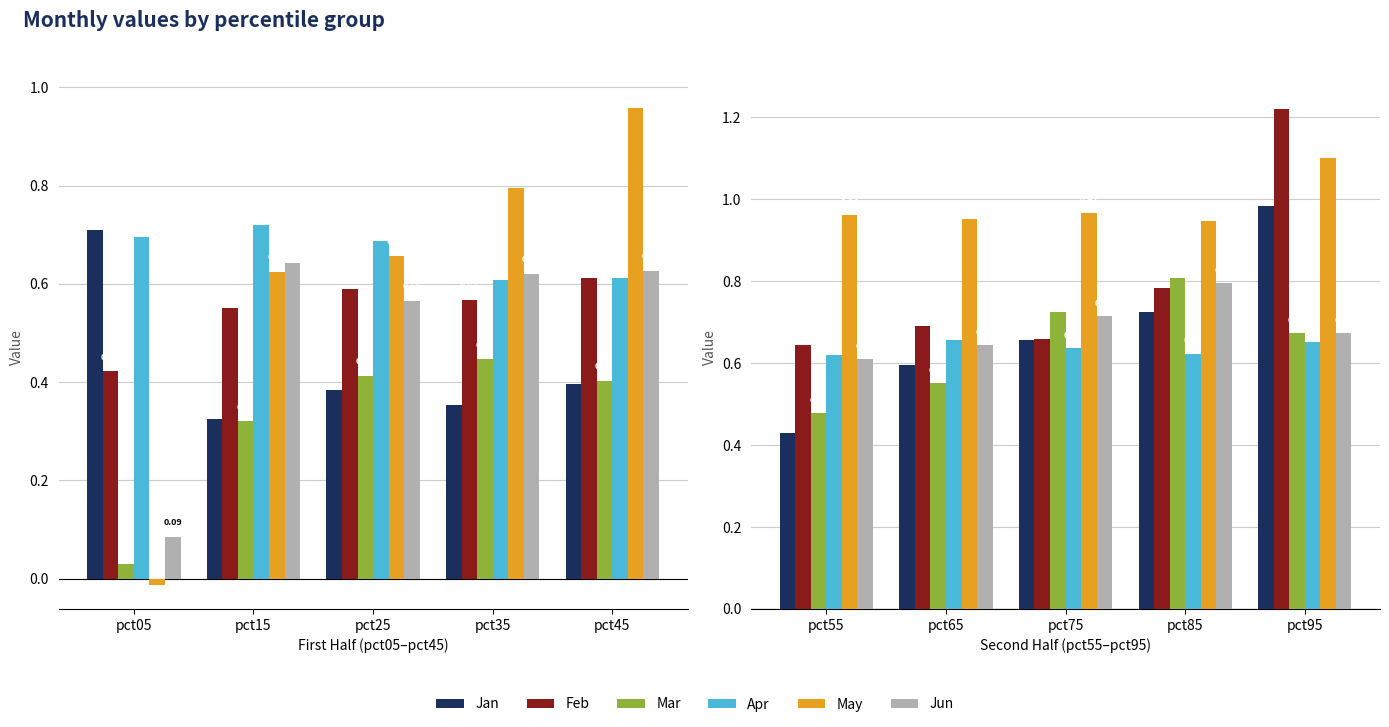

How many categories are shown in the chart?

5